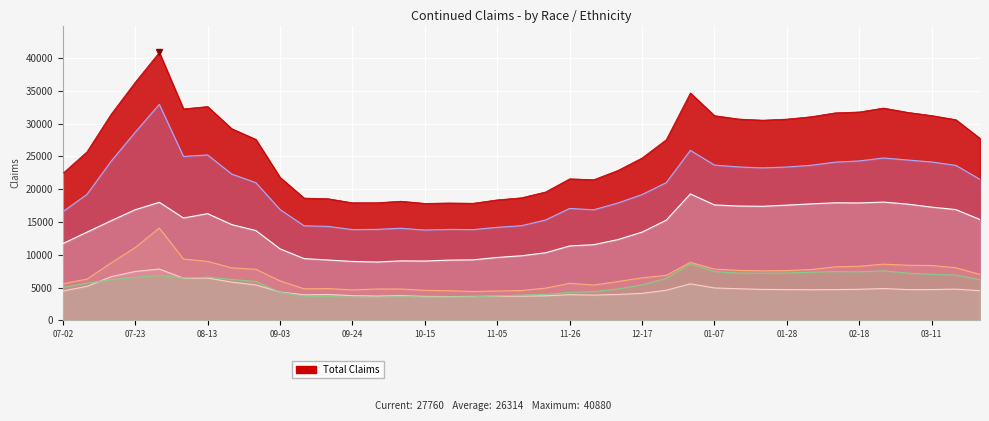

Read the Non-Hispanic value at 2023-01-21, to the nearest 100.

23300